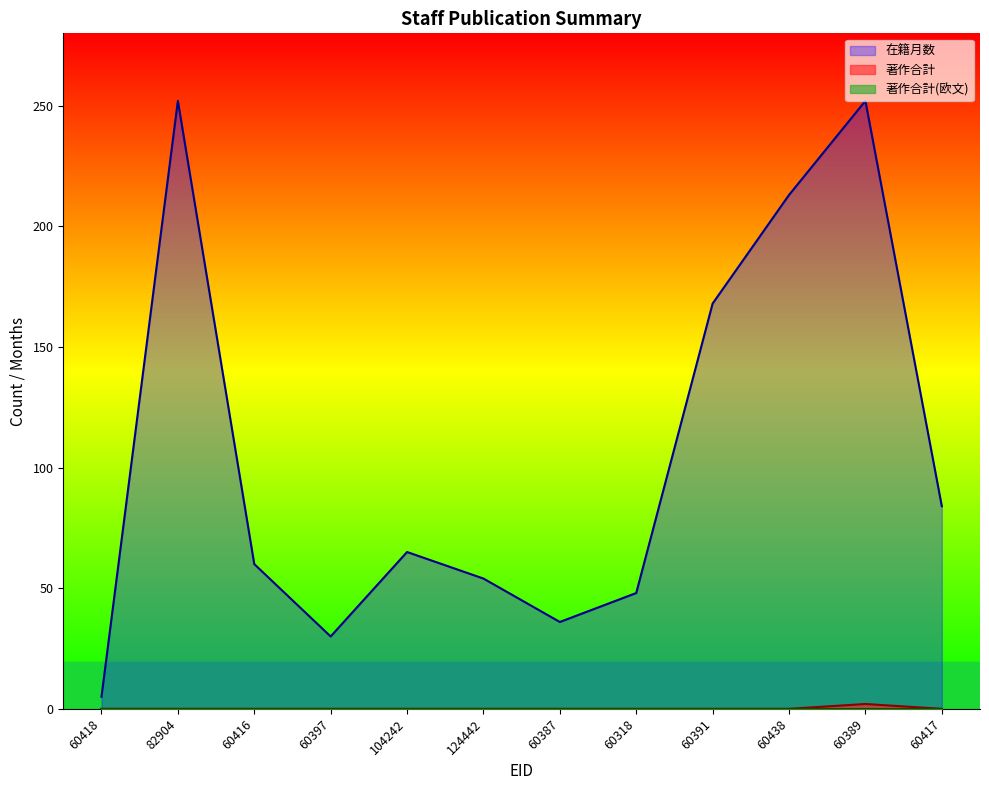

True or false: 在籍月数 and 著作合計 cross at least once.

False